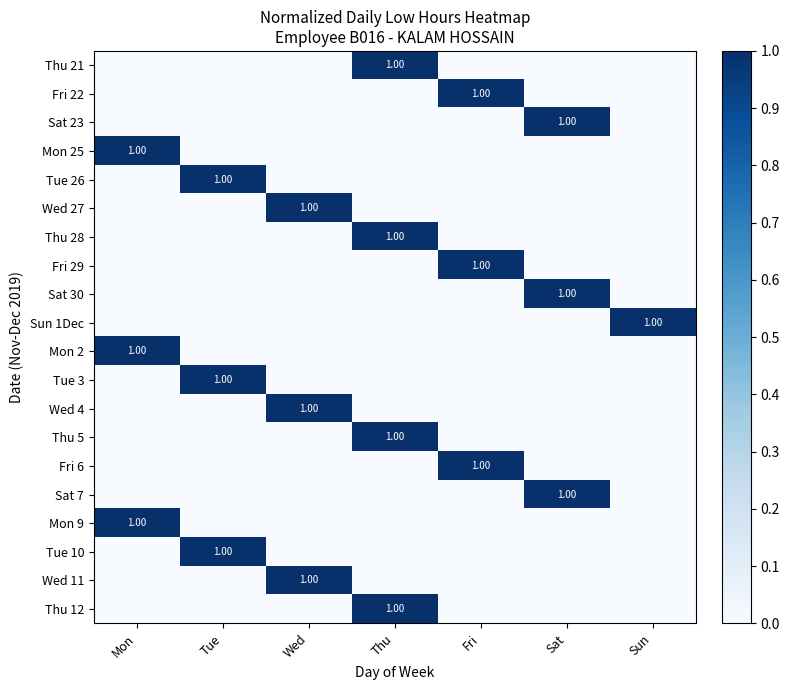

Rank the series by their maximum value, from highest to lowest.

Thu 21, Fri 22, Sat 23, Mon 25, Tue 26, Wed 27, Thu 28, Fri 29, Sat 30, Sun 1Dec, Mon 2, Tue 3, Wed 4, Thu 5, Fri 6, Sat 7, Mon 9, Tue 10, Wed 11, Thu 12